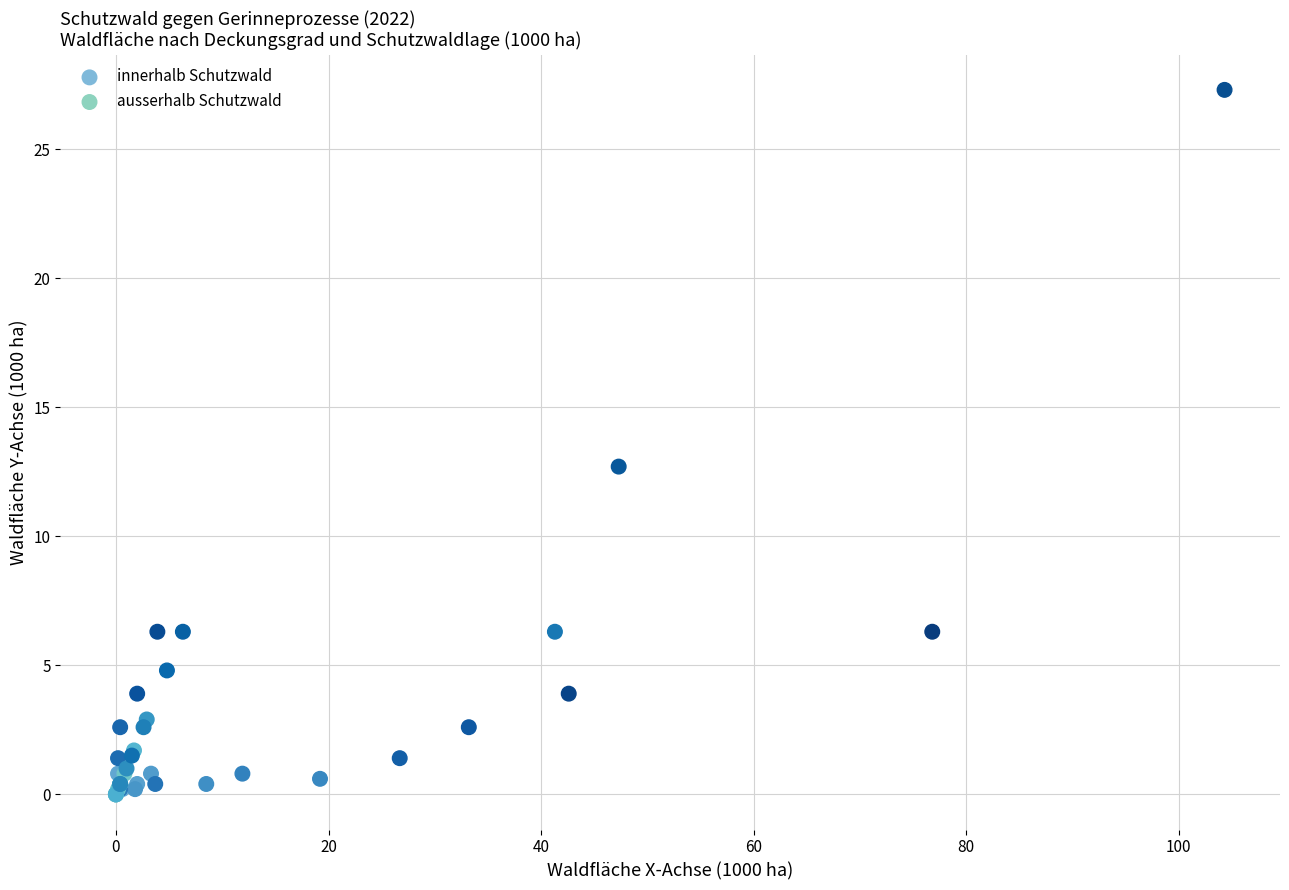

Which series has the largest Y range (max minus min)?

ausserhalb Schutzwald